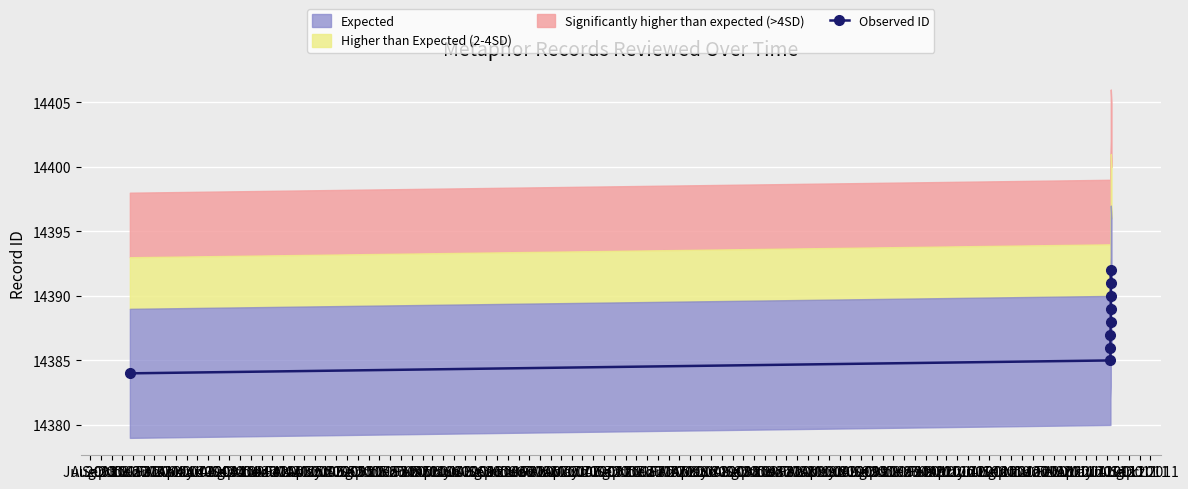

Reading left to right, transcribe all the data shown in this chart.

14384	14385	14386	14387	14388	14389	14390	14392	14391